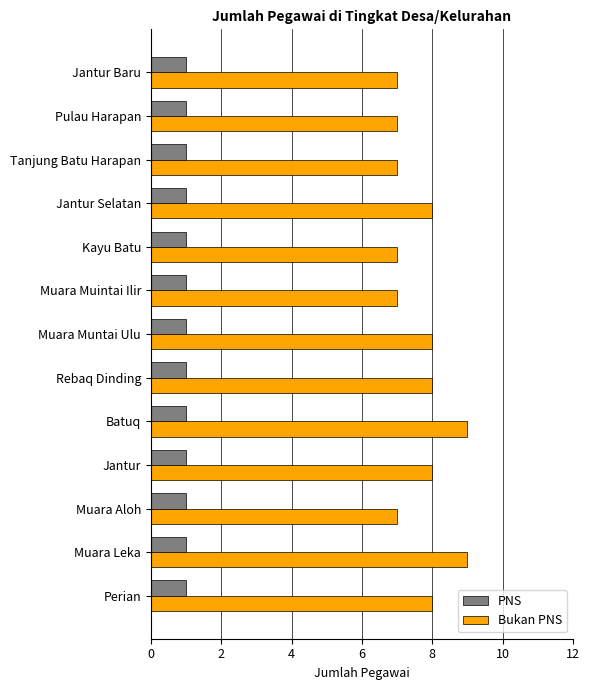

The PNS series shows 1 at Batuq. True or false?

True